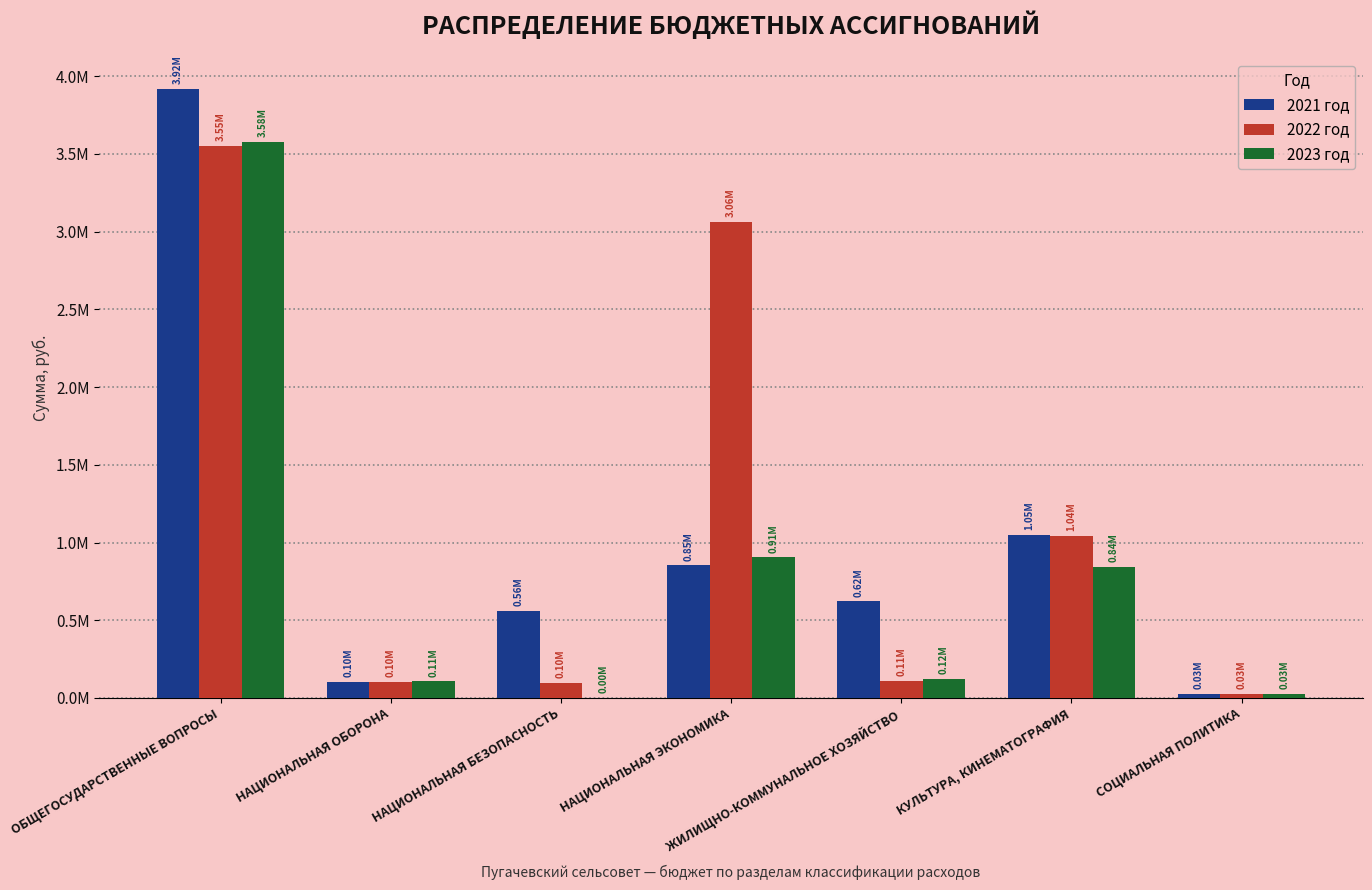

Between КУЛЬТУРА, КИНЕМАТОГРАФИЯ and НАЦИОНАЛЬНАЯ ЭКОНОМИКА, which is larger?

КУЛЬТУРА, КИНЕМАТОГРАФИЯ